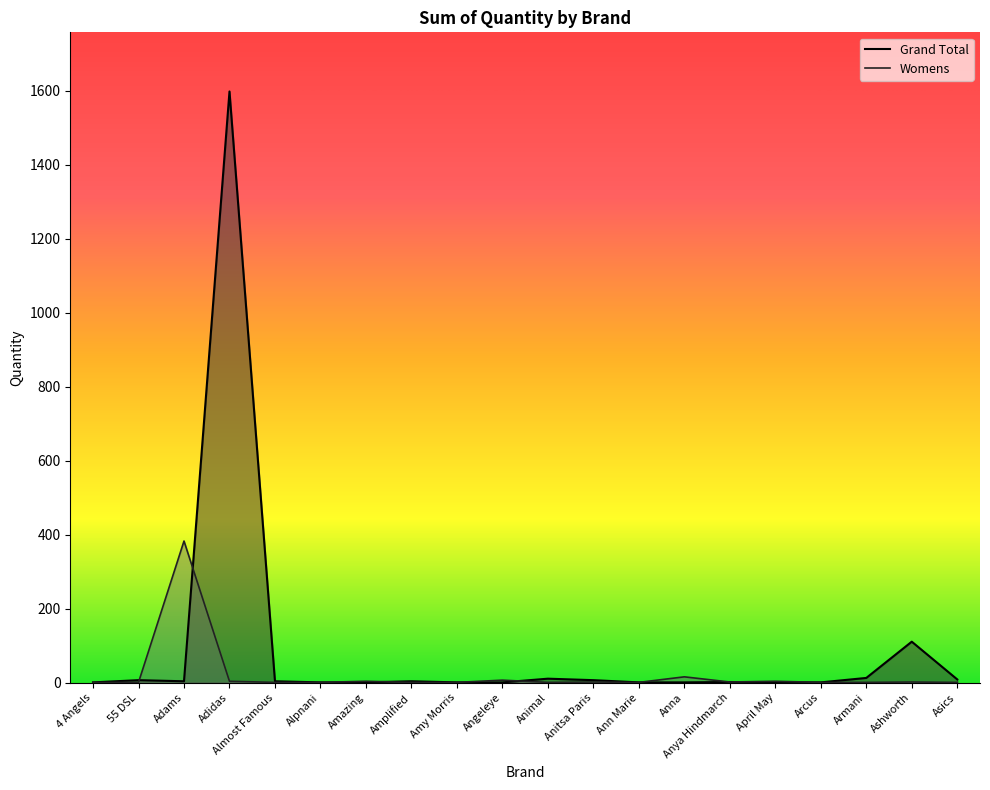

At which category is the sum across all series the highest?

Adidas